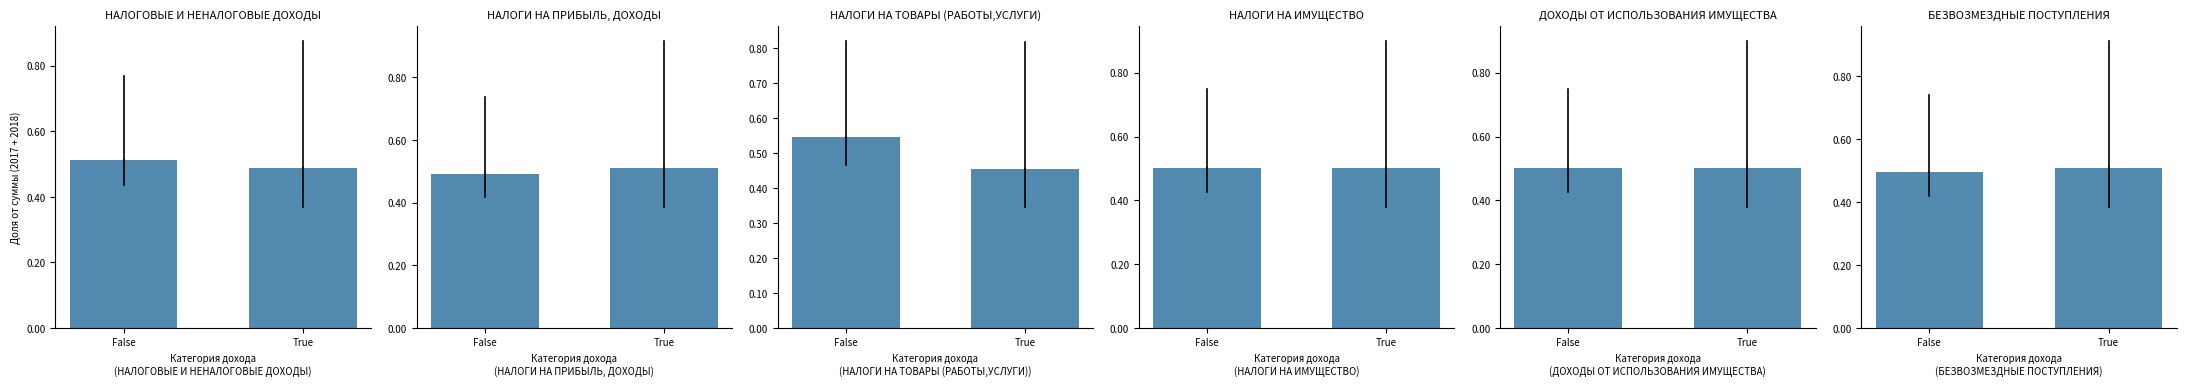

What is the sum of all ДОХОДЫ ОТ
ИСПОЛЬЗОВАНИЯ
ИМУЩЕСТВА values?

1.0